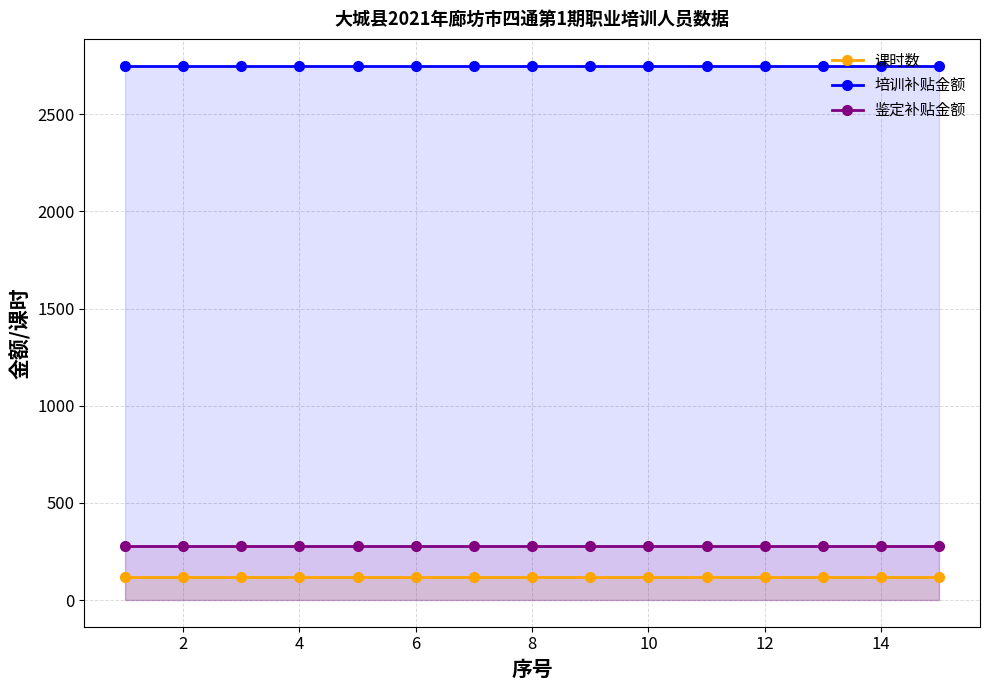

What is the average value of the 课时数 series?

120